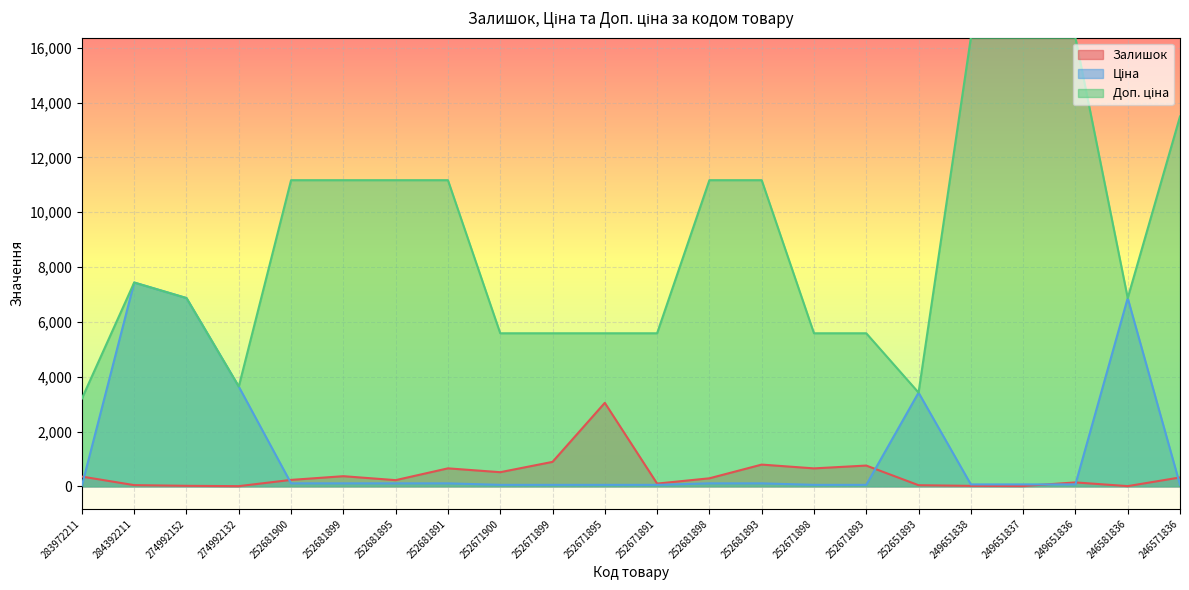

True or false: Ціна and Доп. ціна cross at least once.

False